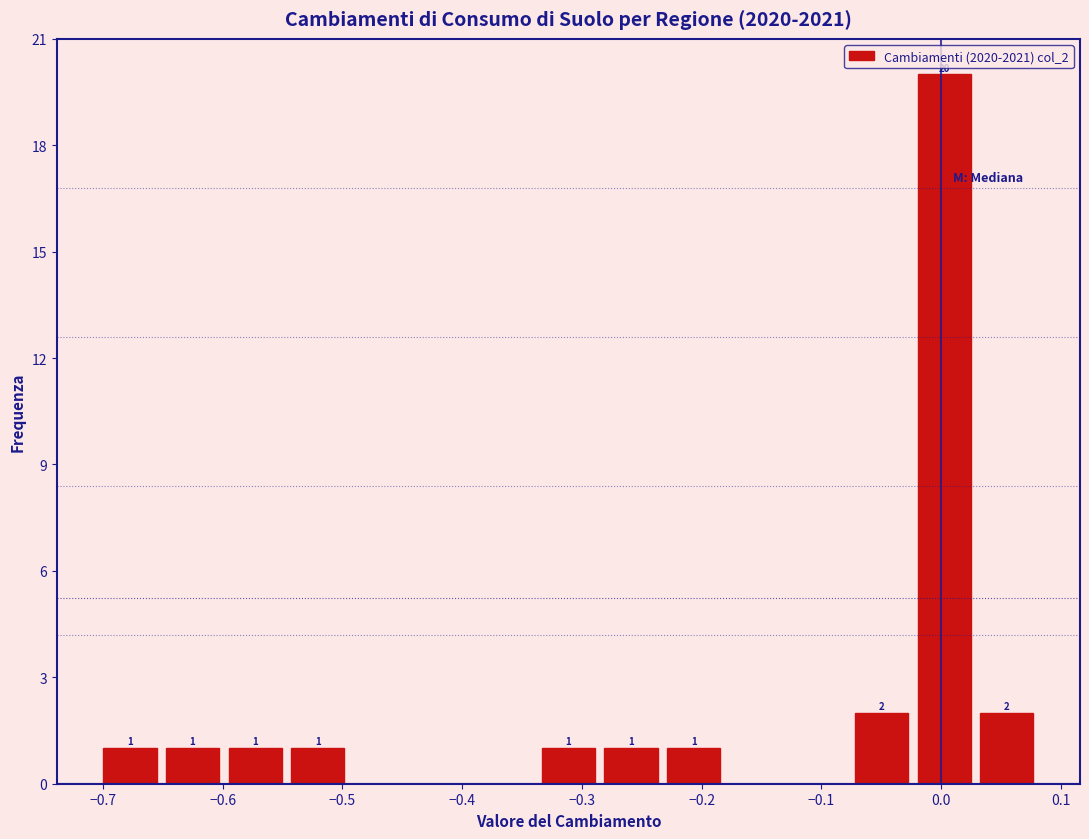

Over which range of the x-axis is the bar tallest?

-0.02 to 0.03